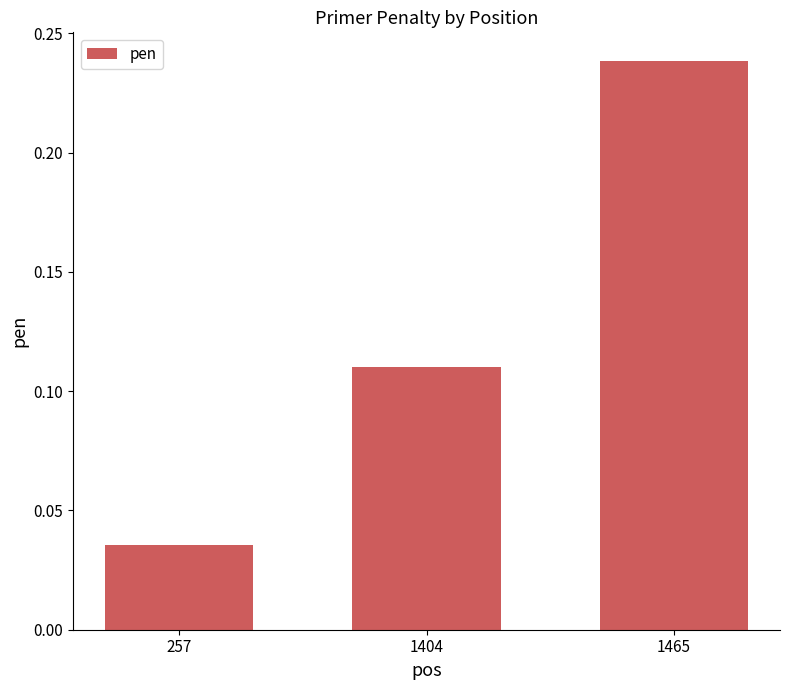

How many bars are there in total?

3